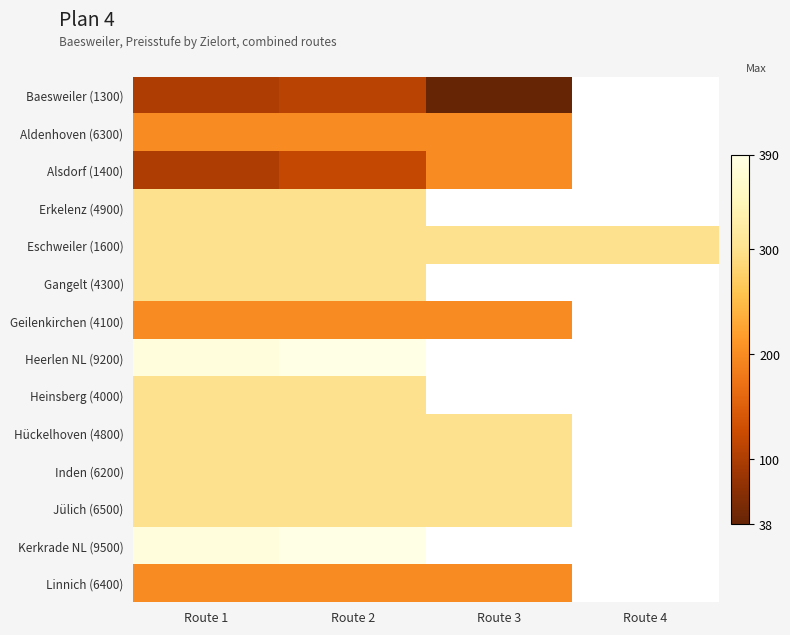

True or false: Geilenkirchen (4100) has a value of 200.0 at Route 1.

True